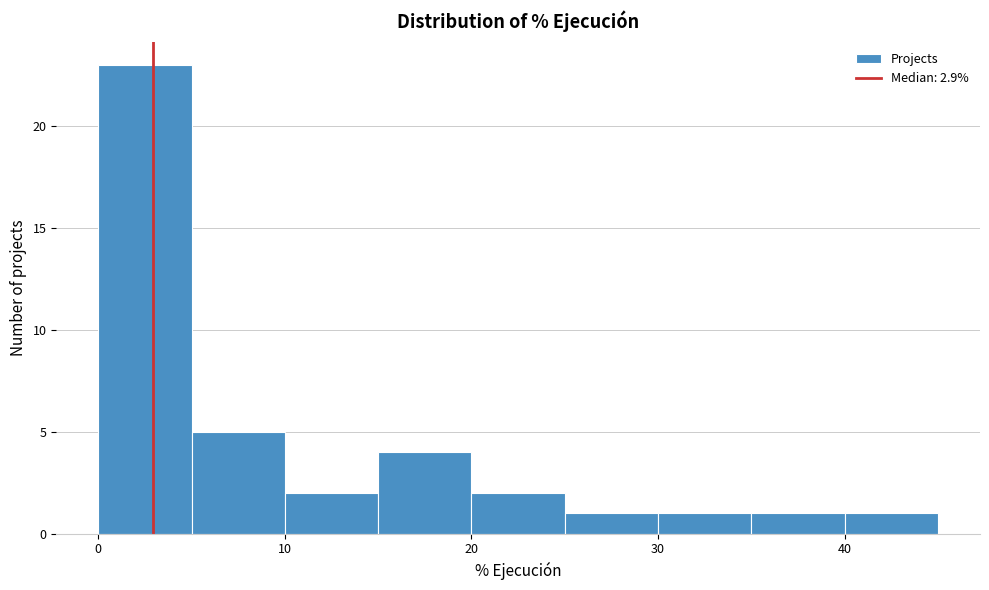

Which range on the x-axis has the tallest bar?

0 to 5